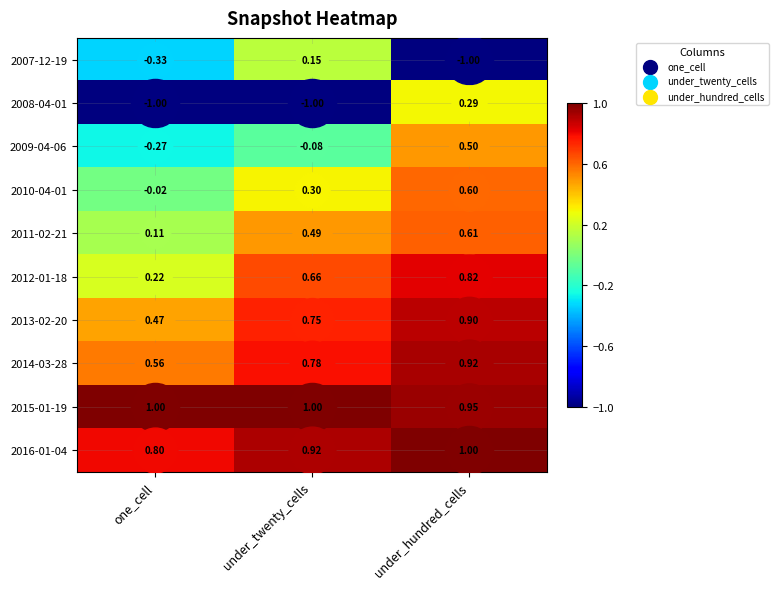

What is the spread (max minus min) of values at under_twenty_cells?

2.0